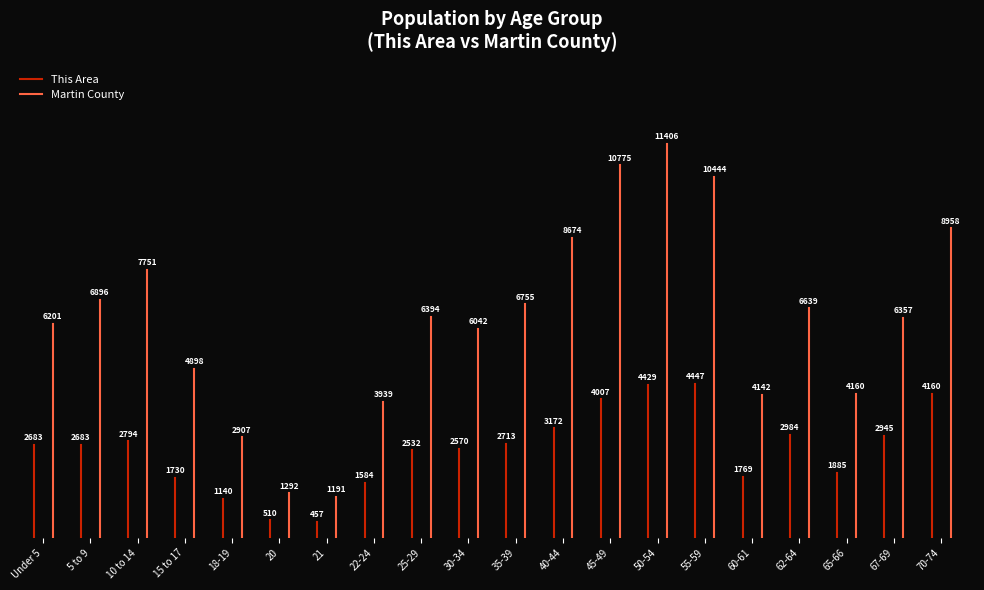

Does the chart display data point markers on the line(s)?

No